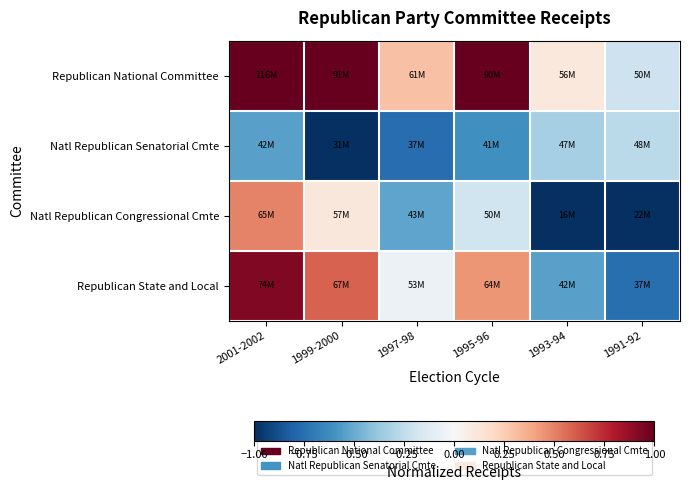

At how many categories does at least one series exceed 0?

5